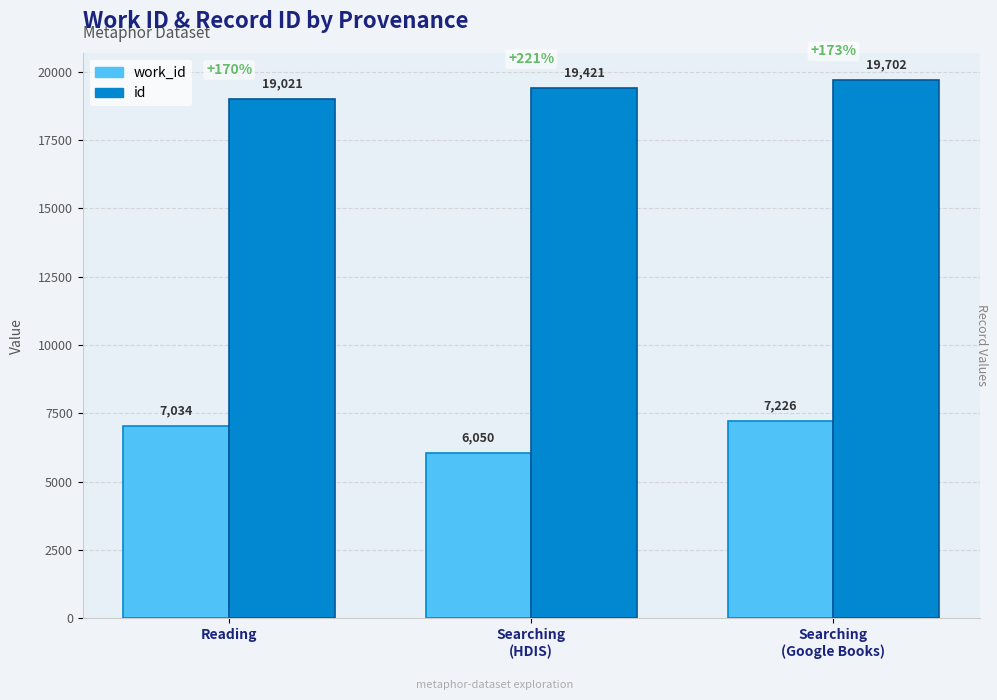

List the labels in order of id value, largest first.

Searching
(Google Books), Searching
(HDIS), Reading